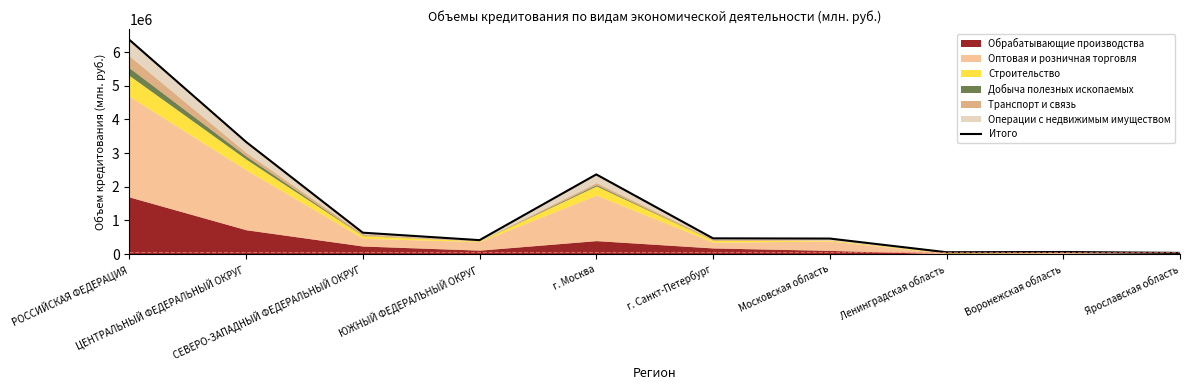

Rank the categories by value from lowest to highest.

Ярославская область, Ленинградская область, Воронежская область, ЮЖНЫЙ ФЕДЕРАЛЬНЫЙ ОКРУГ, Московская область, г. Санкт-Петербург, СЕВЕРО-ЗАПАДНЫЙ ФЕДЕРАЛЬНЫЙ ОКРУГ, г. Москва, ЦЕНТРАЛЬНЫЙ ФЕДЕРАЛЬНЫЙ ОКРУГ, РОССИЙСКАЯ ФЕДЕРАЦИЯ